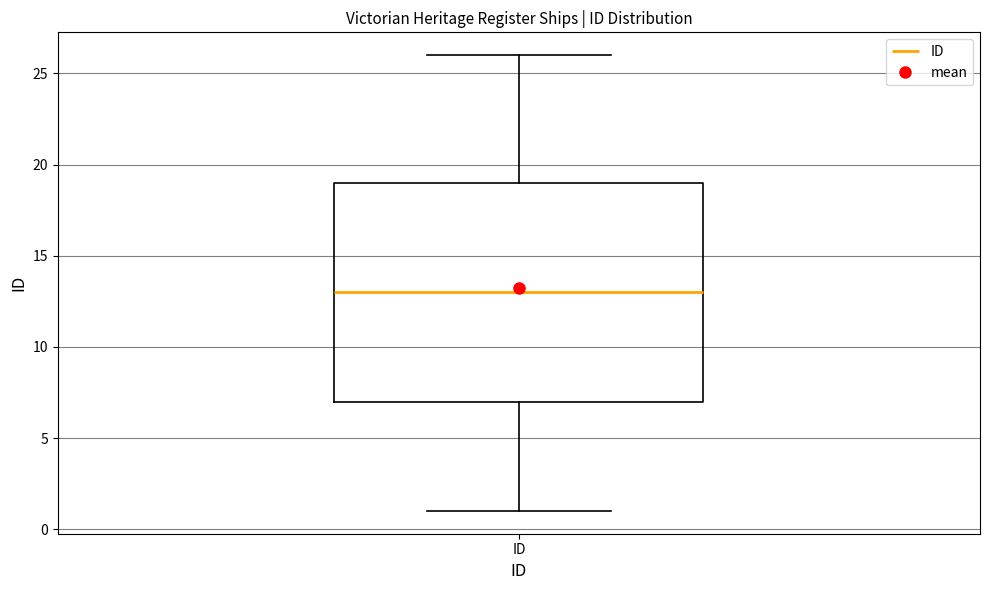

Transcribe this box plot: give where the median line is, the range the box spans, and where the two whiskers end, as read against the y-axis. The values are not printed on the chart, so give them approximately, as read against the axis.

median 13, box 7 to 19, whiskers 1 to 26